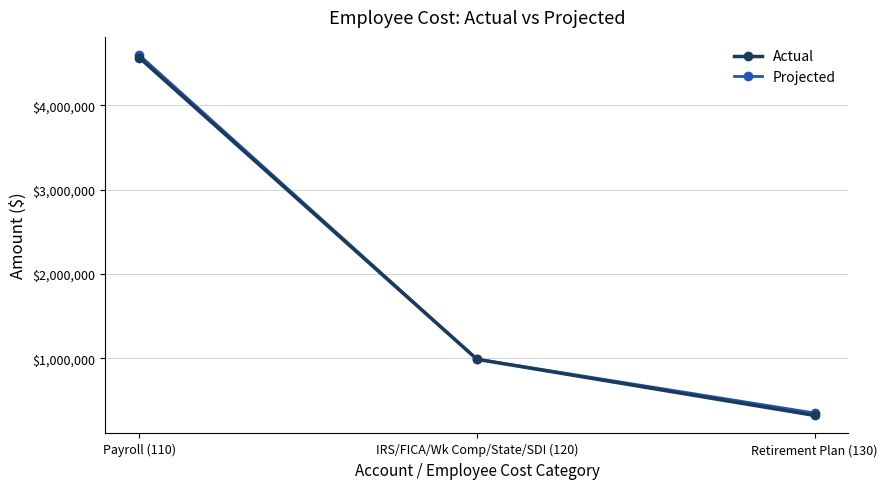

What is the sum of the Actual values at IRS/FICA/Wk Comp/State/SDI (120) and Payroll (110)?

5555544